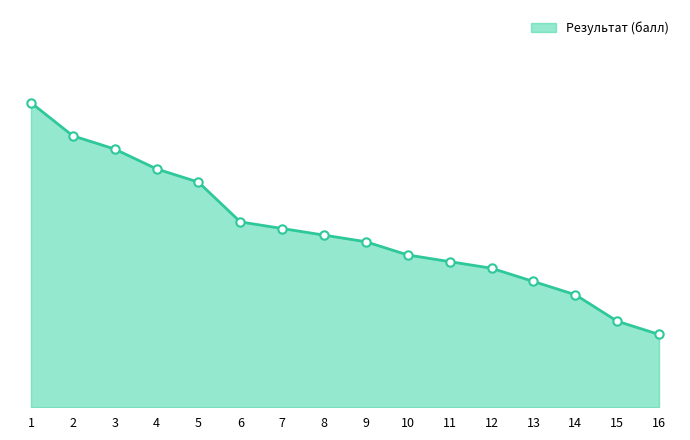

List the labels in order of value, smallest first.

16, 15, 14, 13, 12, 11, 10, 9, 8, 7, 6, 5, 4, 3, 2, 1